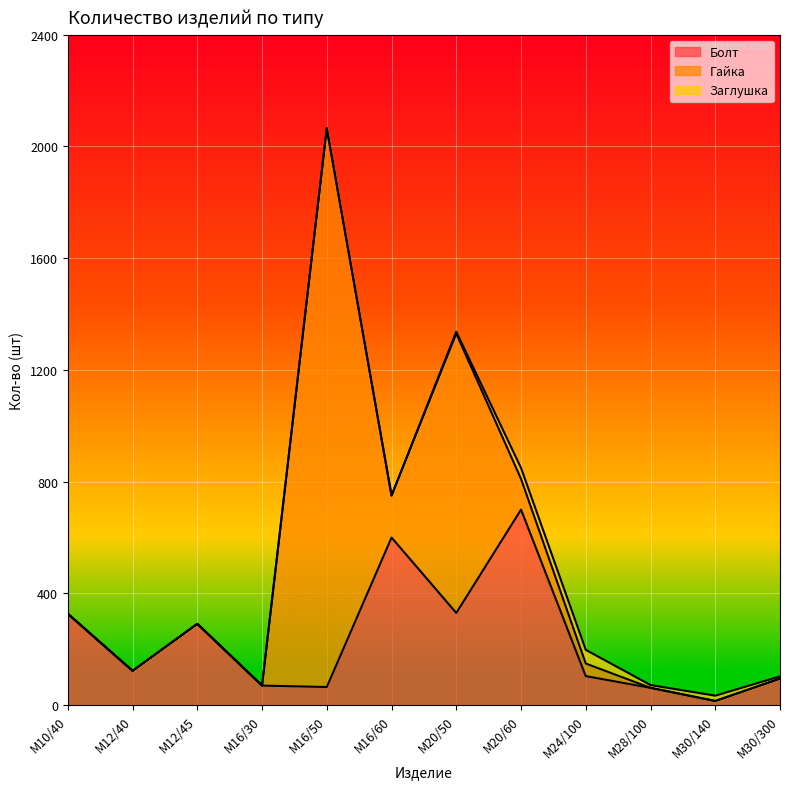

Between which two adjacent categories do Болт and Заглушка first intersect?

М28/100 and М30/140